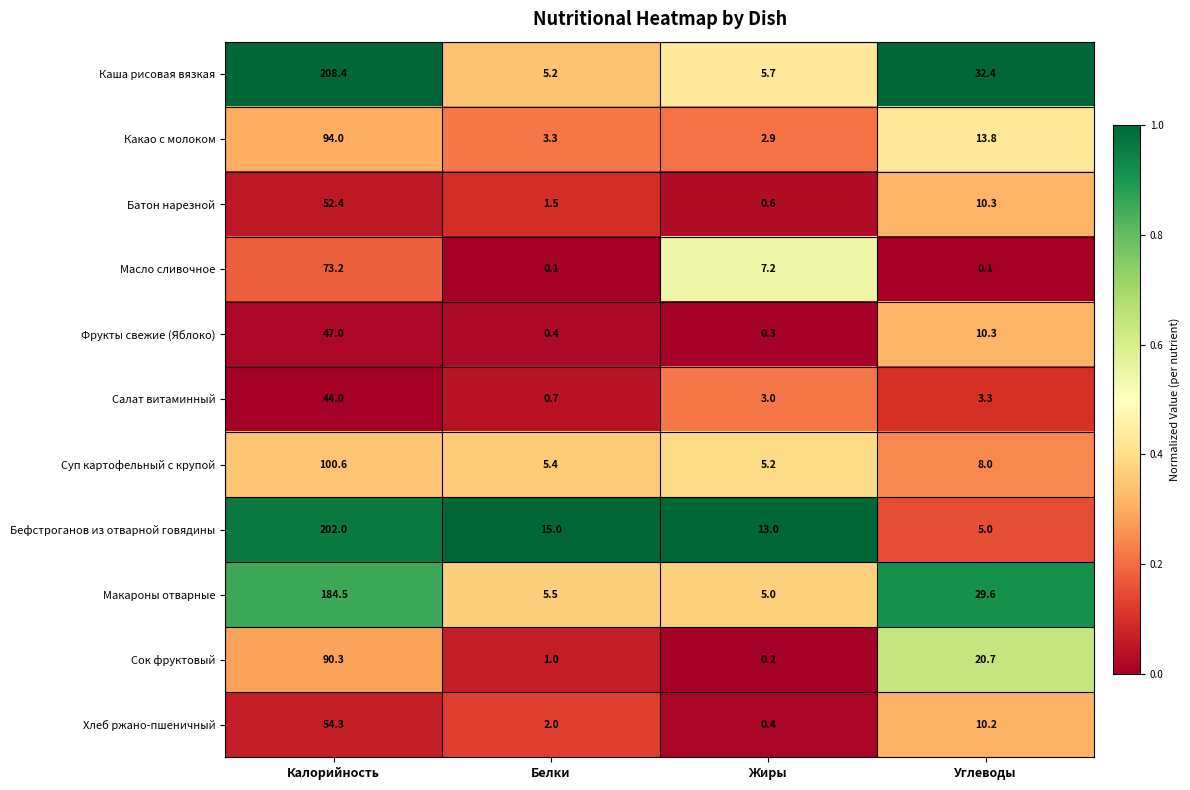

What is the maximum value for Салат витаминный?

44.0